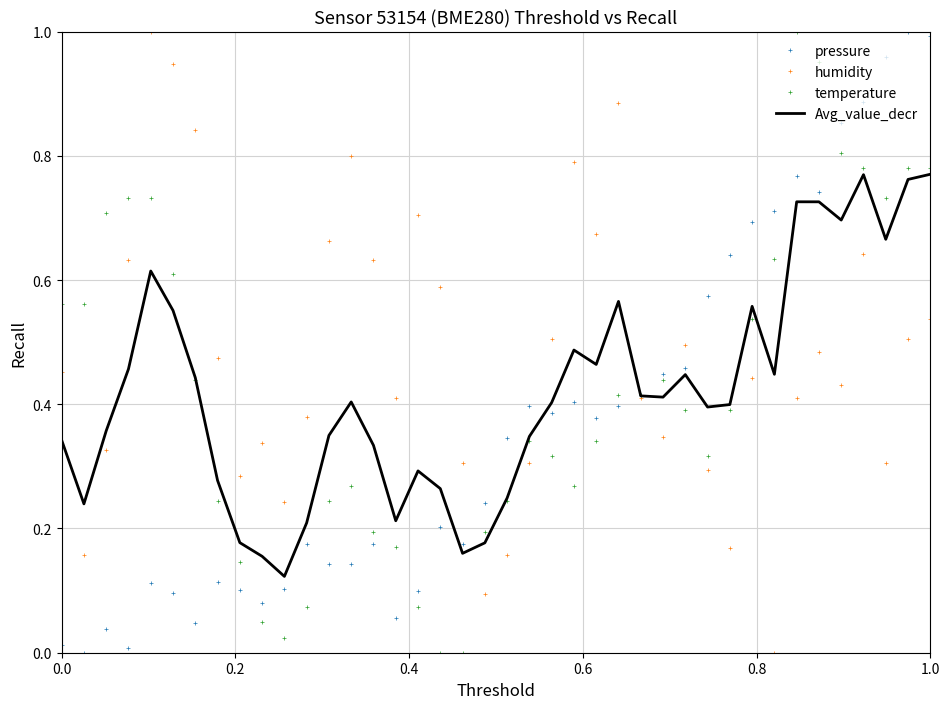

Which series has the largest total across all categories?

humidity